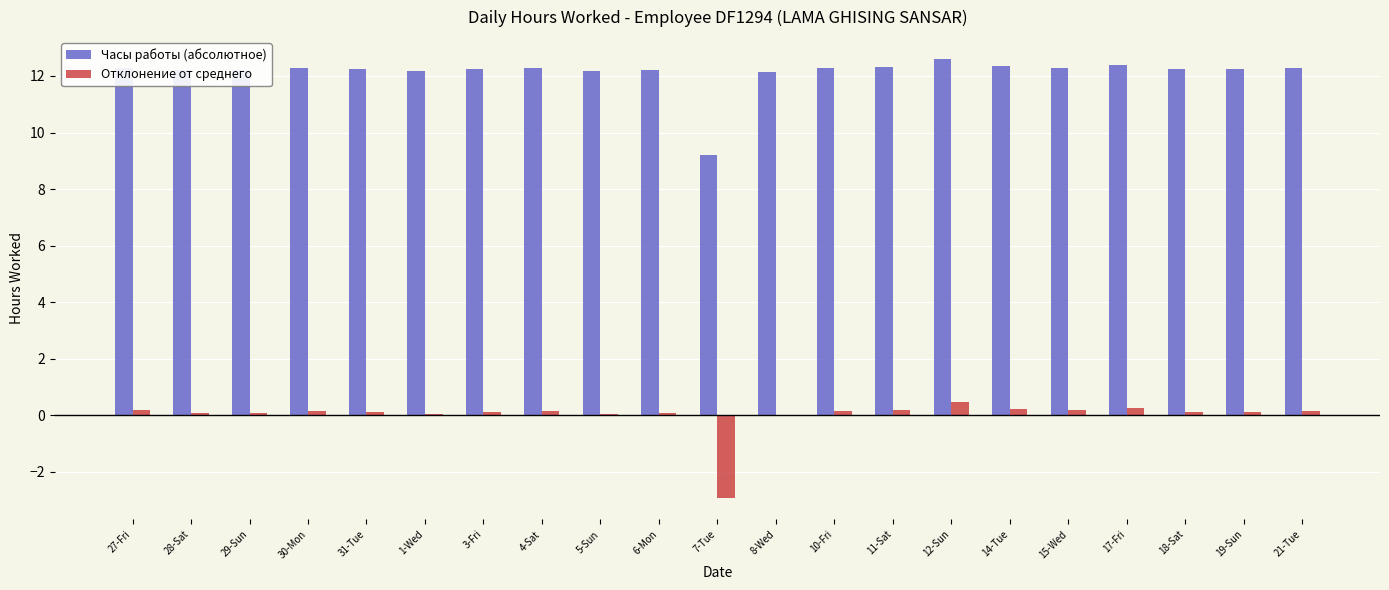

Are the bars grouped side by side (vs. stacked)?

Yes